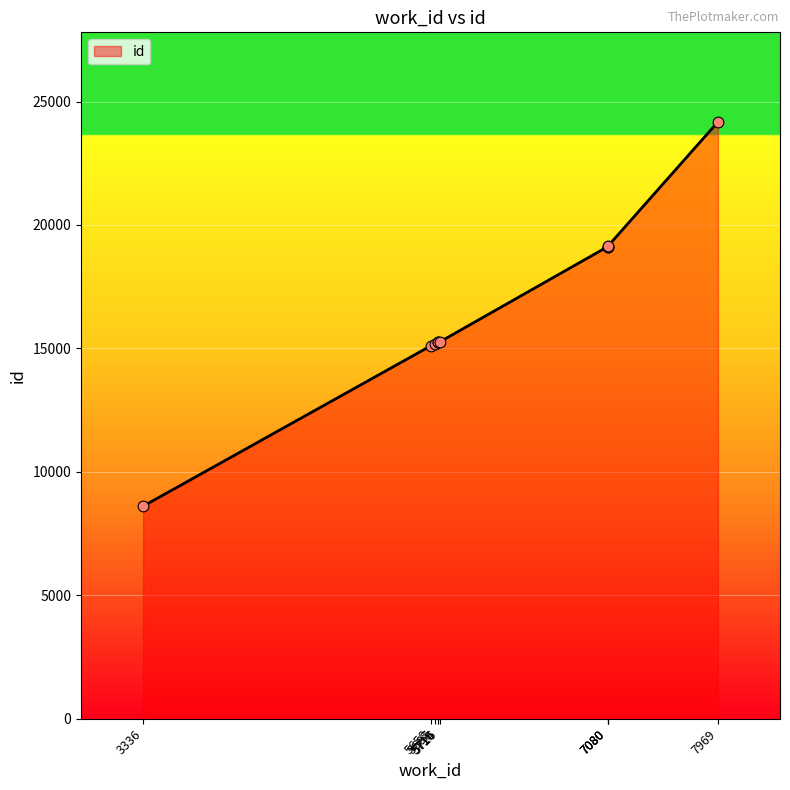

What is the change in value from 5687 to 7080?

+3940